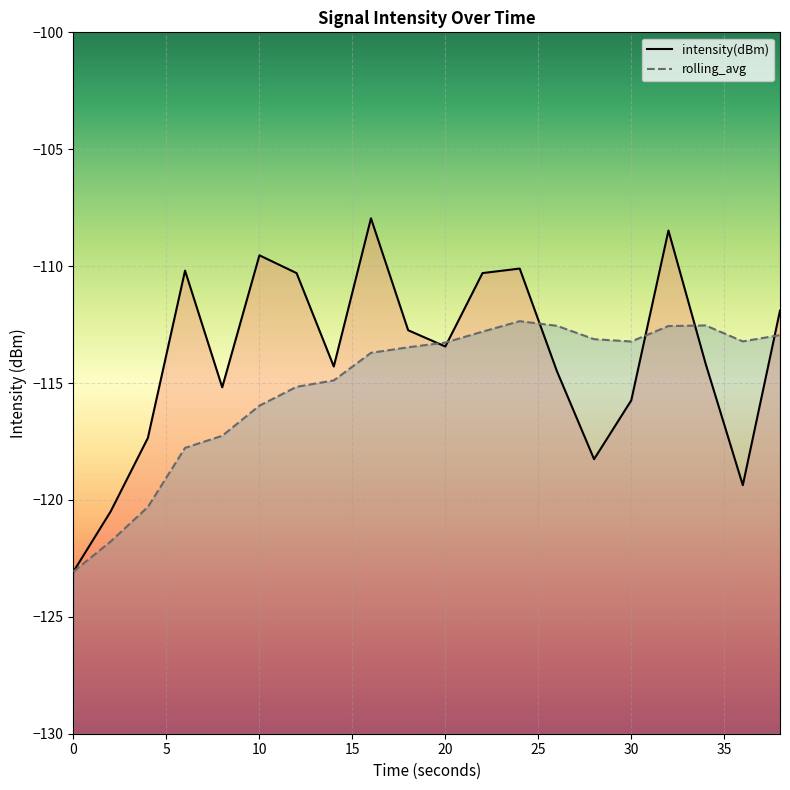

At which category is the sum across all series the highest?

32